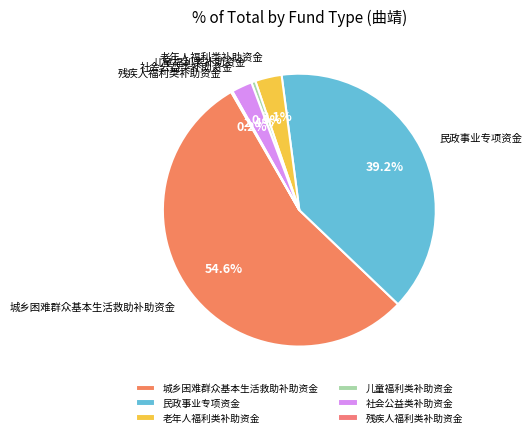

Is there any slice that represents more than half of the pie?

Yes